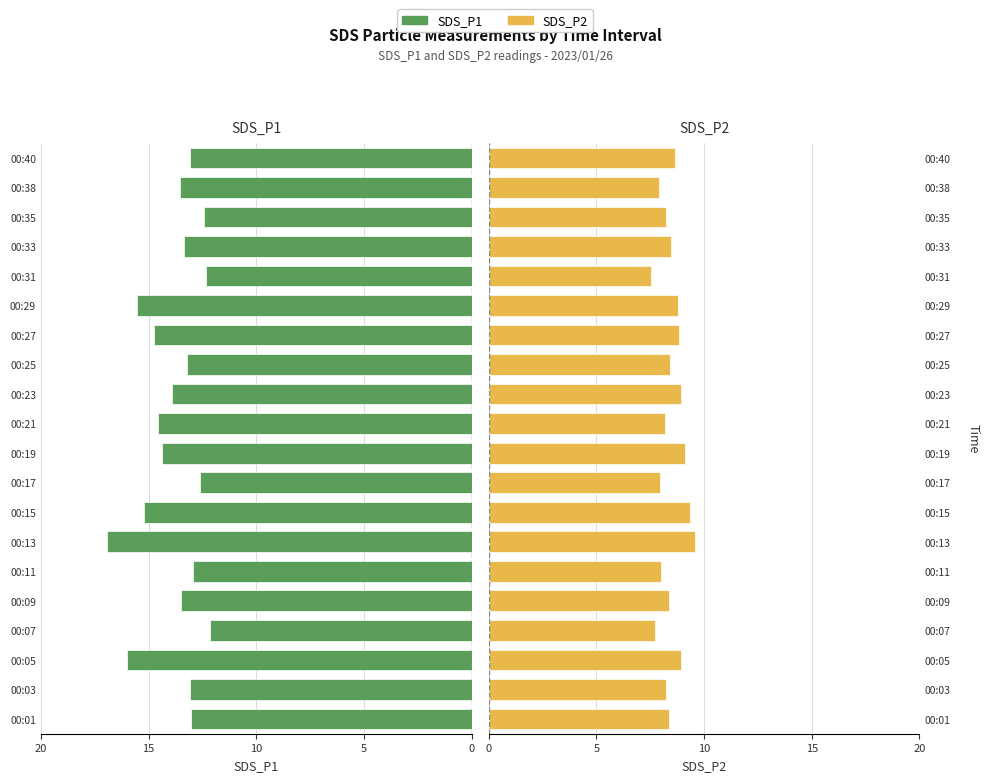

Which series changed the most between 00:11 and 00:33?

SDS_P2